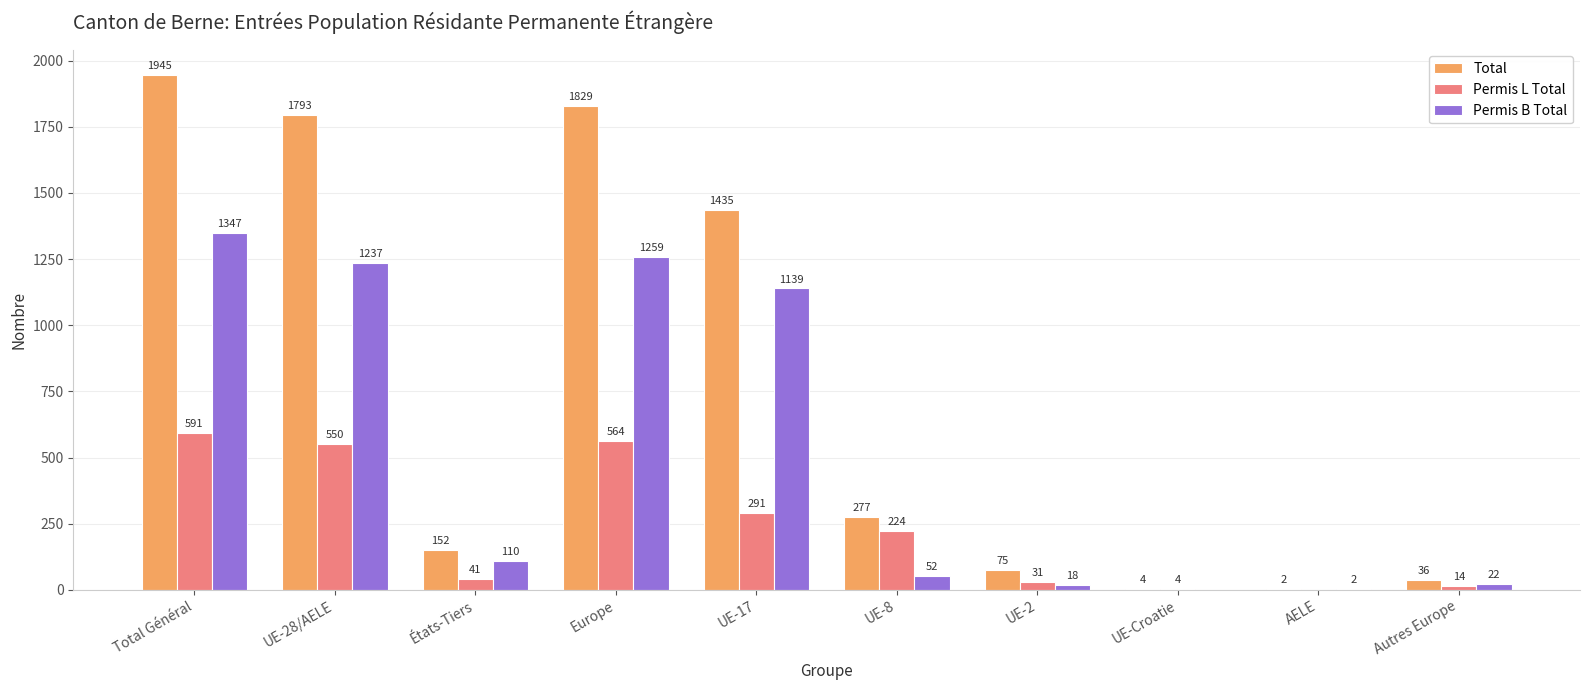

Where is Permis B Total nearest to the value 673?

UE-17